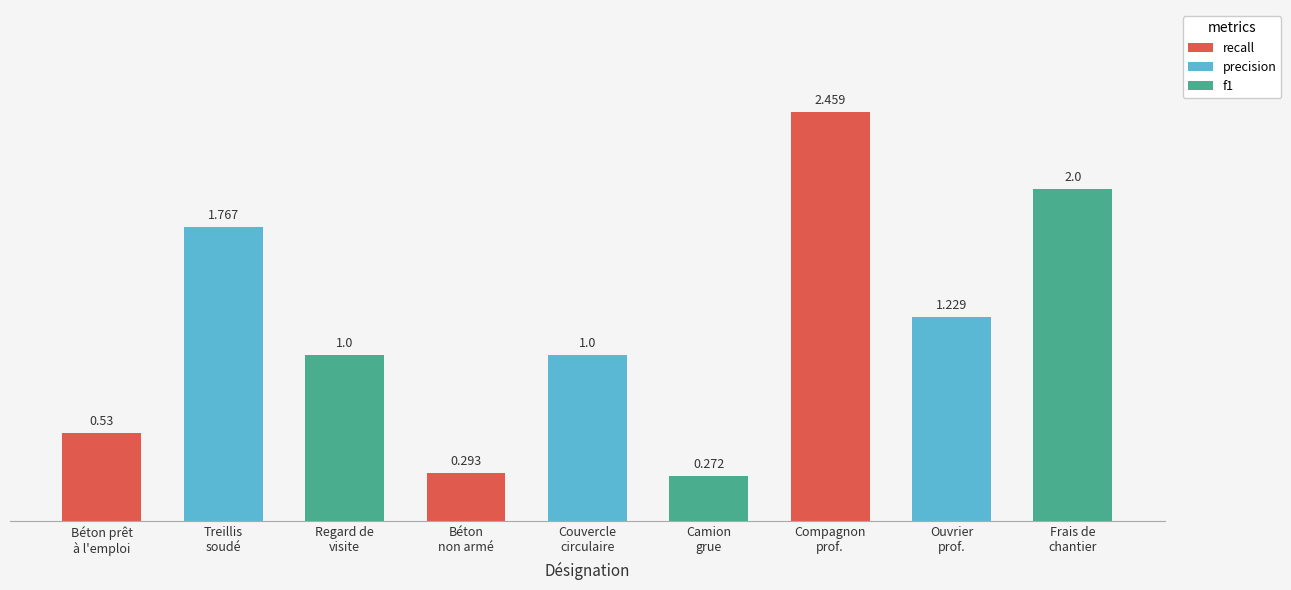

What is the change in value from Béton prêt
à l'emploi to Compagnon
prof.?

+1.9